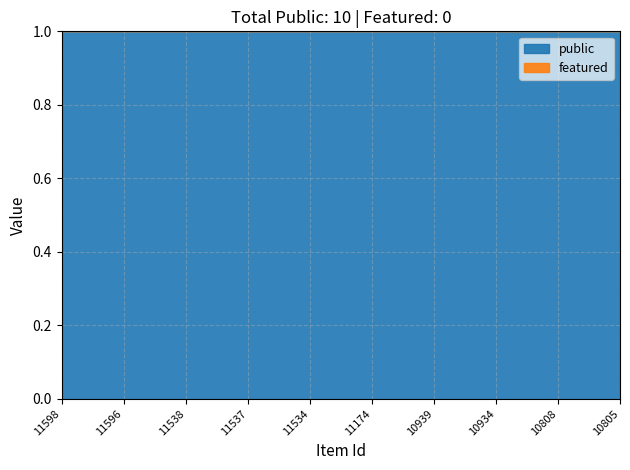

List the series in order of their peak value, lowest first.

featured, public